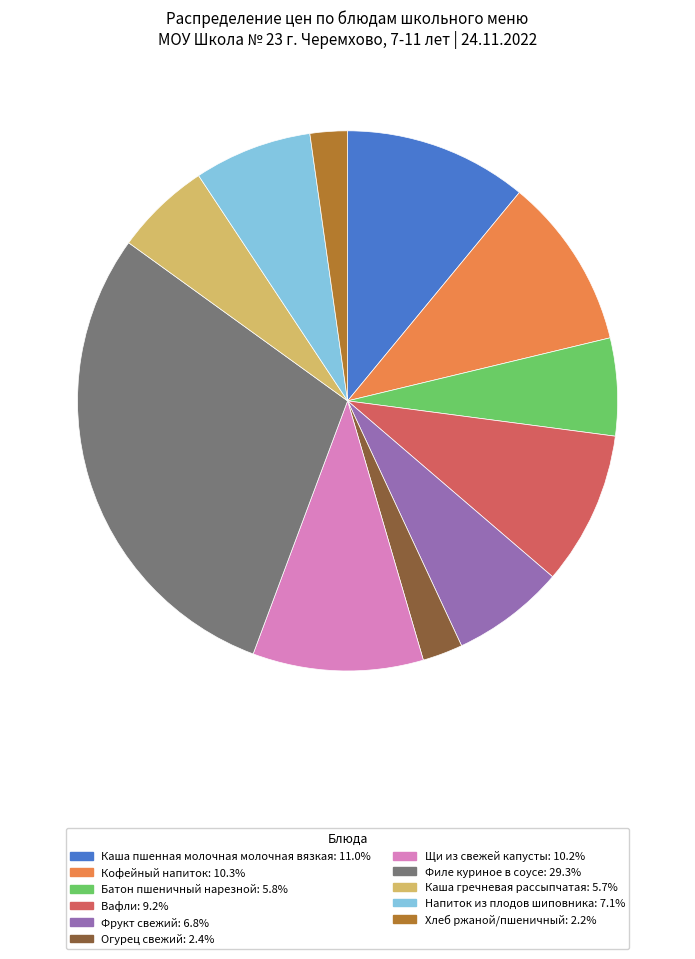

Is there any slice that represents more than half of the pie?

No